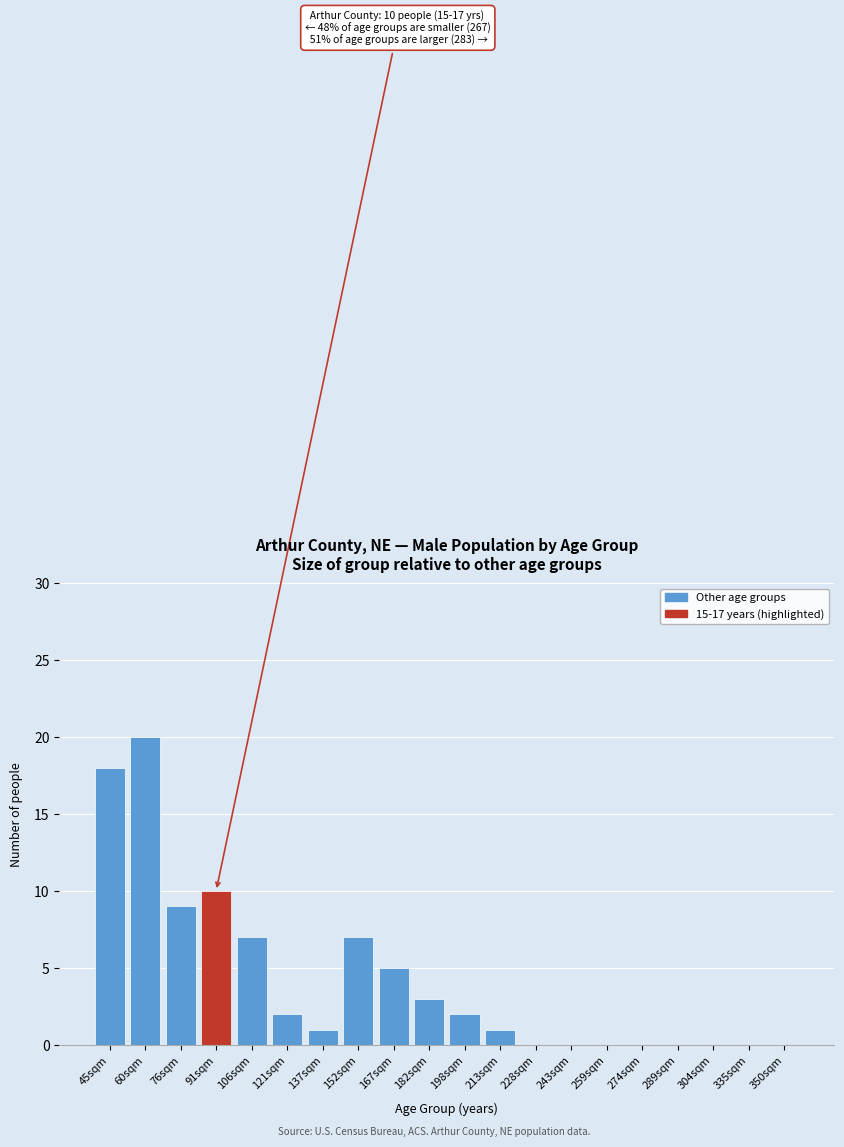

Reading left to right, list all the values displayed in this chart.

45sqm=18	60sqm=20	76sqm=9	91sqm=10	106sqm=7	121sqm=2	137sqm=1	152sqm=7	167sqm=5	182sqm=3	198sqm=2	213sqm=1	228sqm=0	243sqm=0	259sqm=0	274sqm=0	289sqm=0	304sqm=0	335sqm=0	350sqm=0